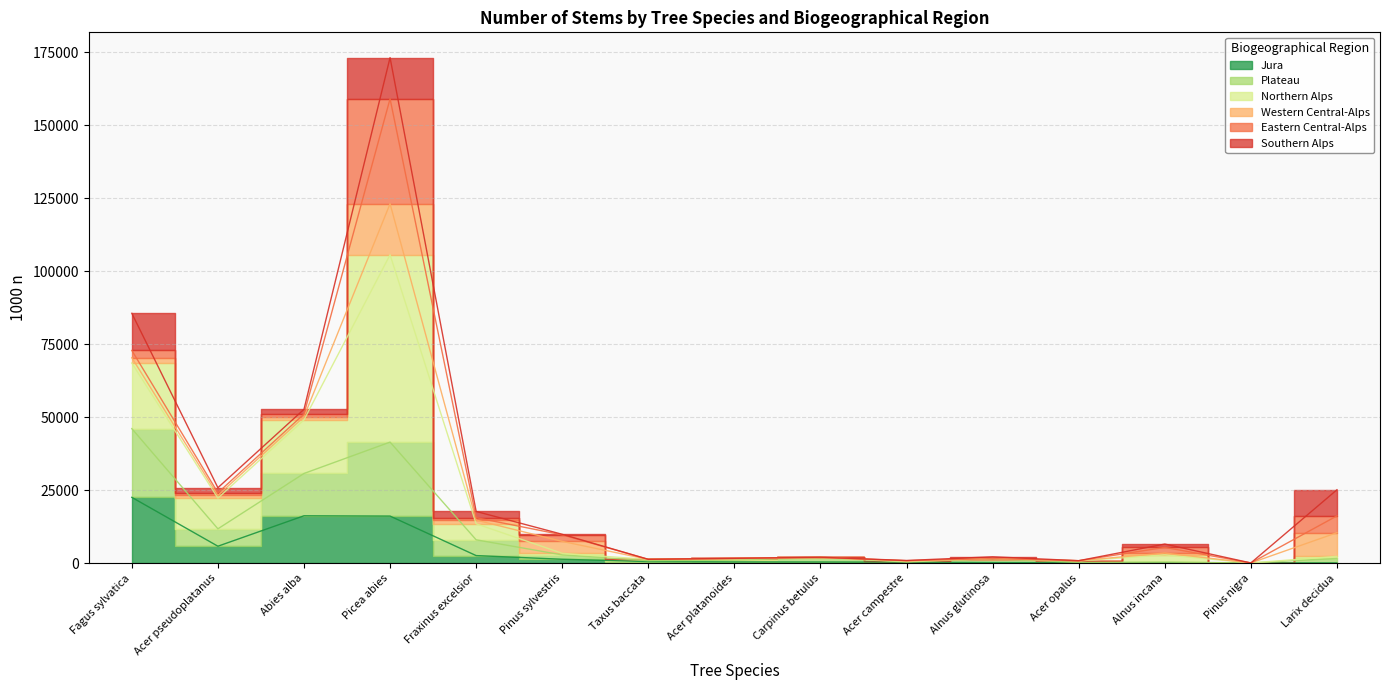

In Plateau, how many points are higher than both neighbors (excluding endpoints)?

4